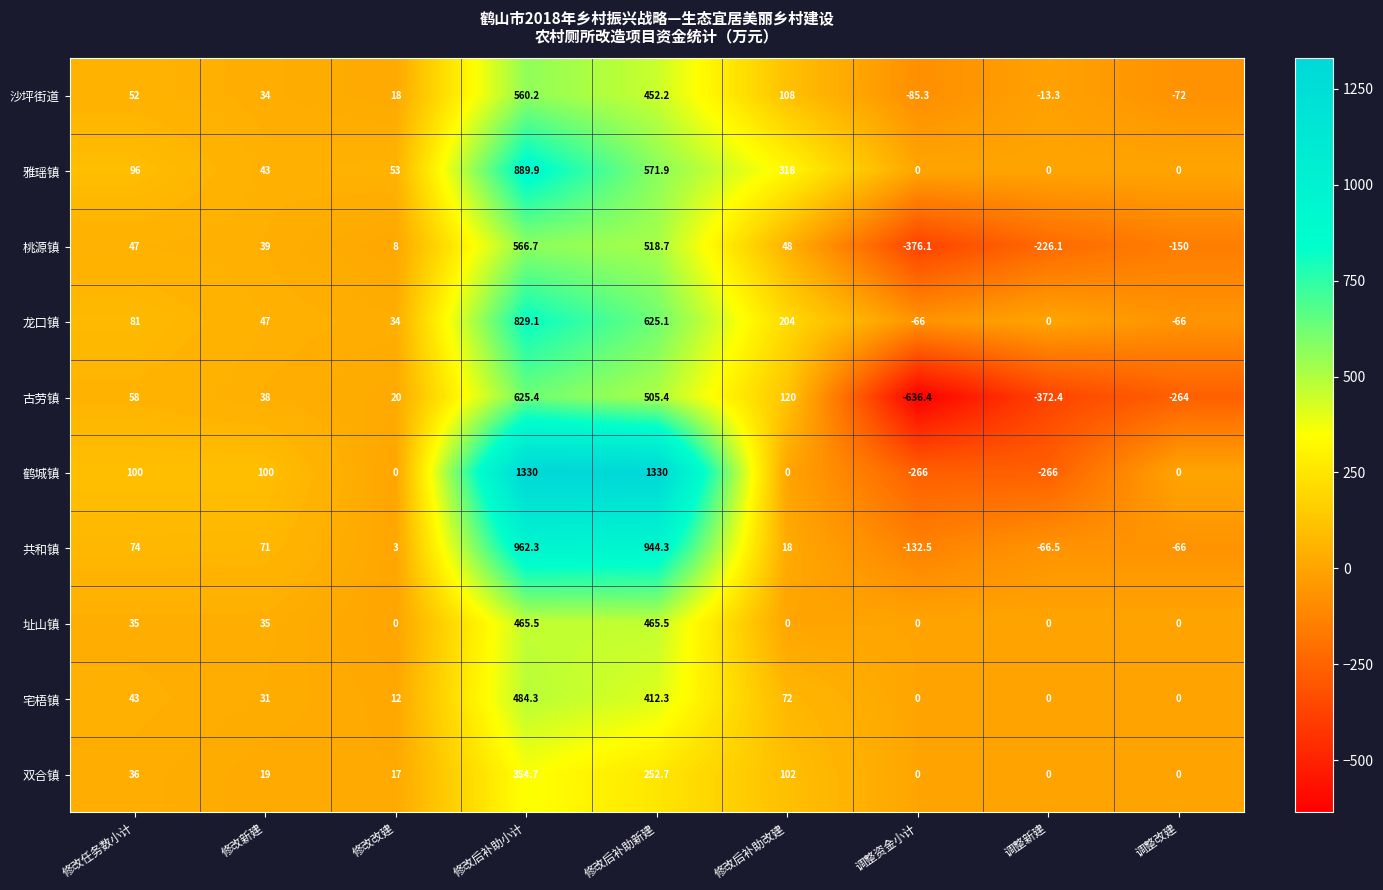

True or false: 址山镇 has a value of 0.0 at 调整新建.

True